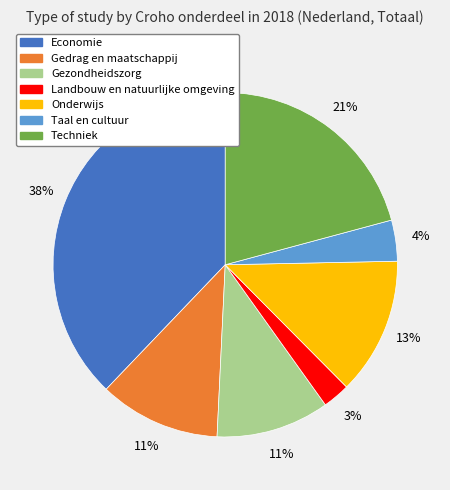

To the nearest percent, what is the average slice percentage?

14%